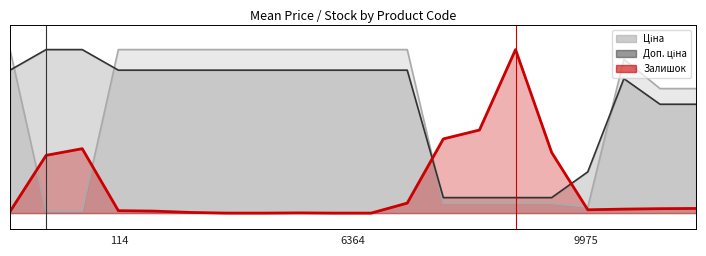

List the series in order of their peak value, highest first.

Ціна, Доп. ціна, Залишок